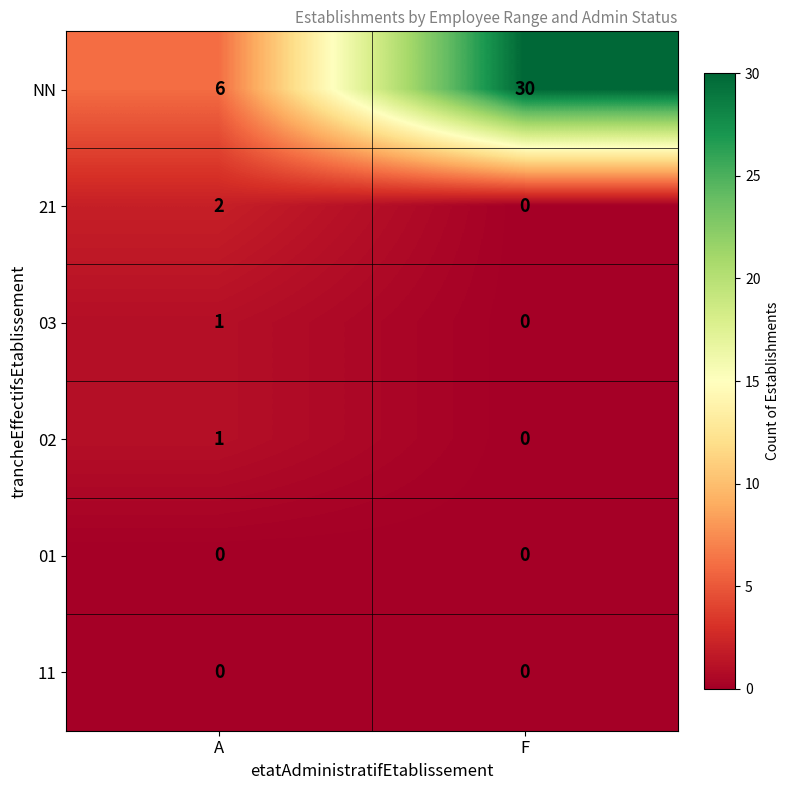

What is the total value across all series at A?

10